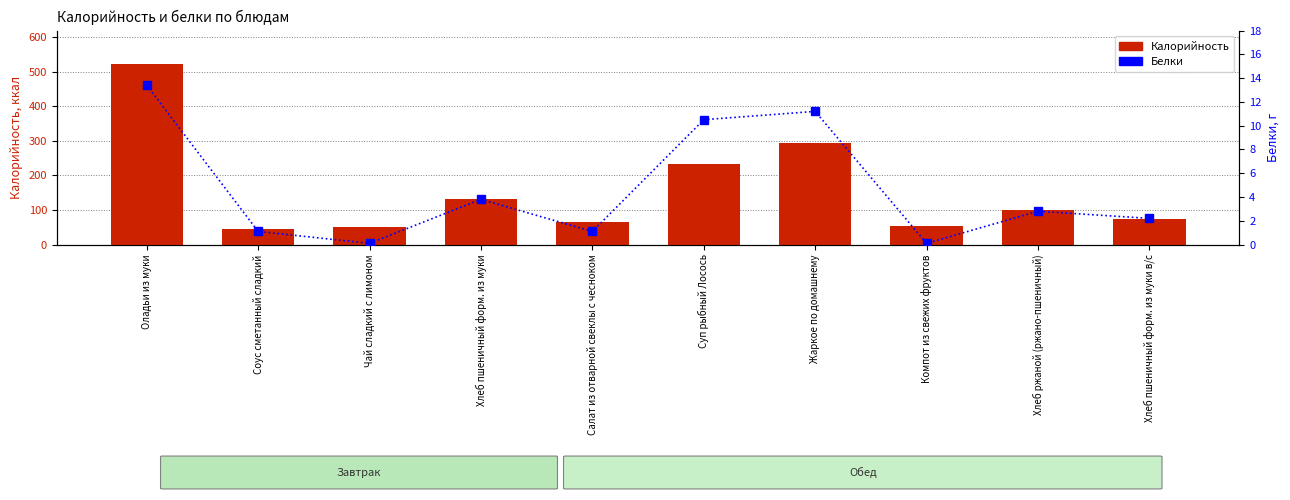

What is the spread (max minus min) of values at Хлеб пшеничный форм. из муки?

127.1